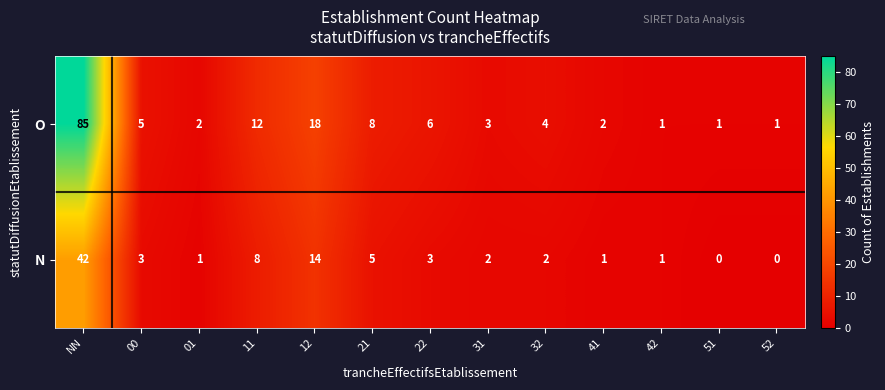

How many values in the O series are below 4?

6